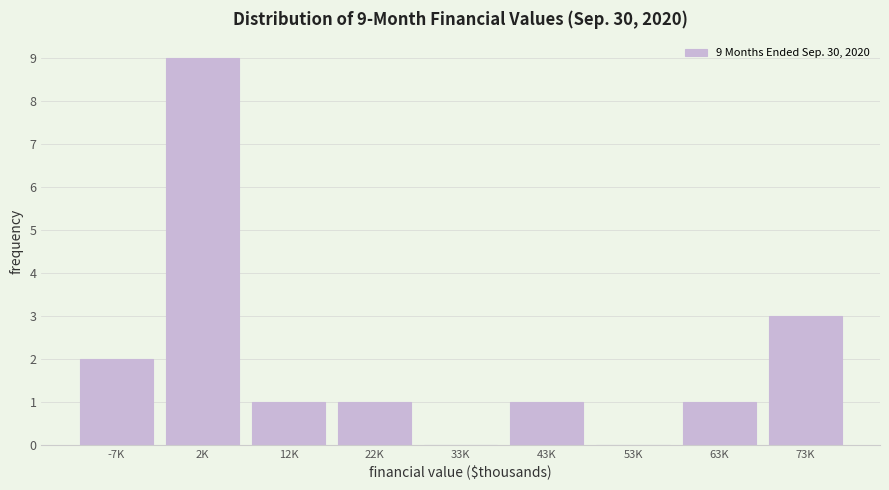

Reading right to left, transcribe all the data shown in this chart.

73K=3	63K=1	53K=0	43K=1	33K=0	22K=1	12K=1	2K=9	-7K=2